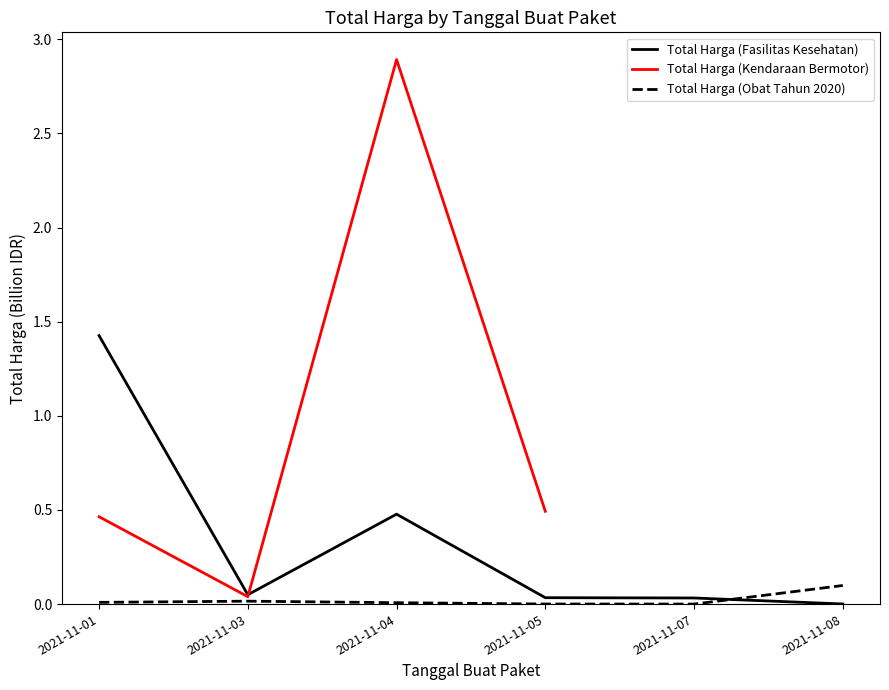

Where is the first local minimum for Total Harga (Fasilitas Kesehatan)?

2021-11-03